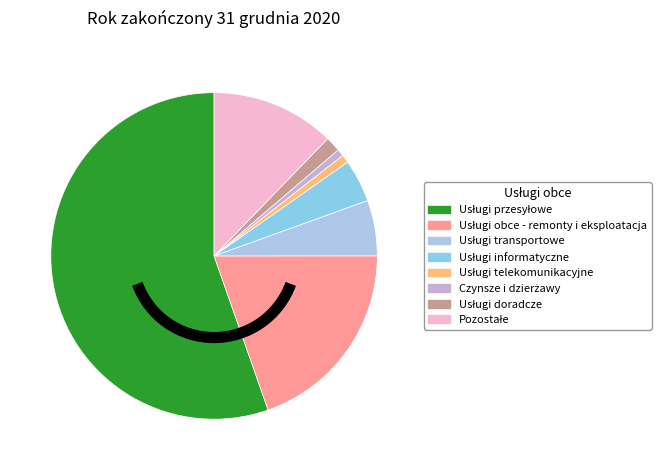

What is the ratio of the value at Usługi informatyczne to the value at Usługi telekomunikacyjne?

5.2